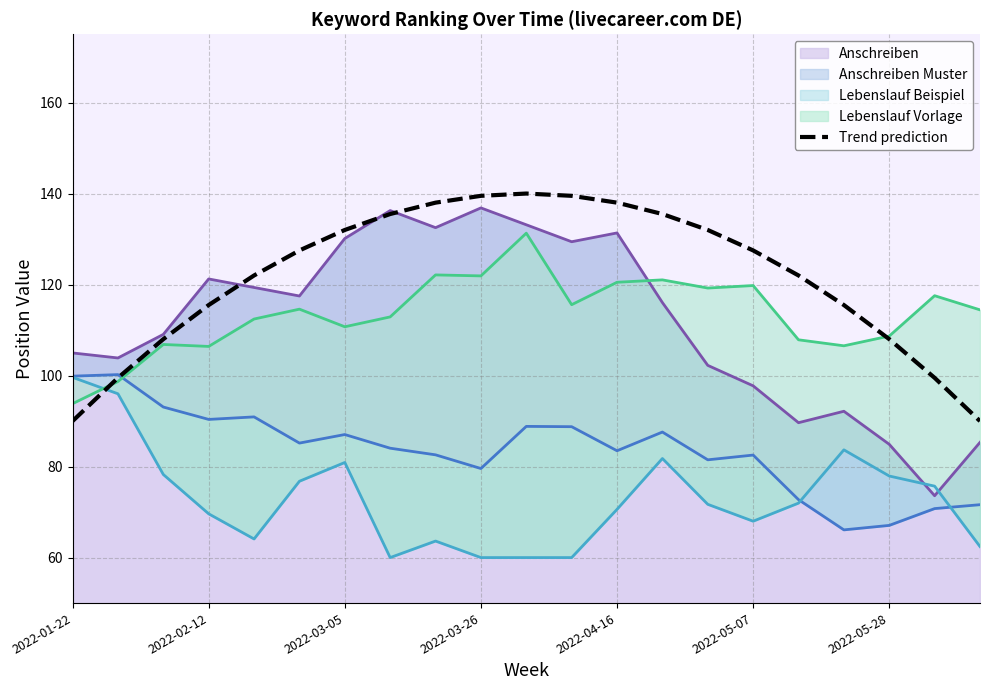

How many interior local peaks (higher than both neighbors) does the data have?

1